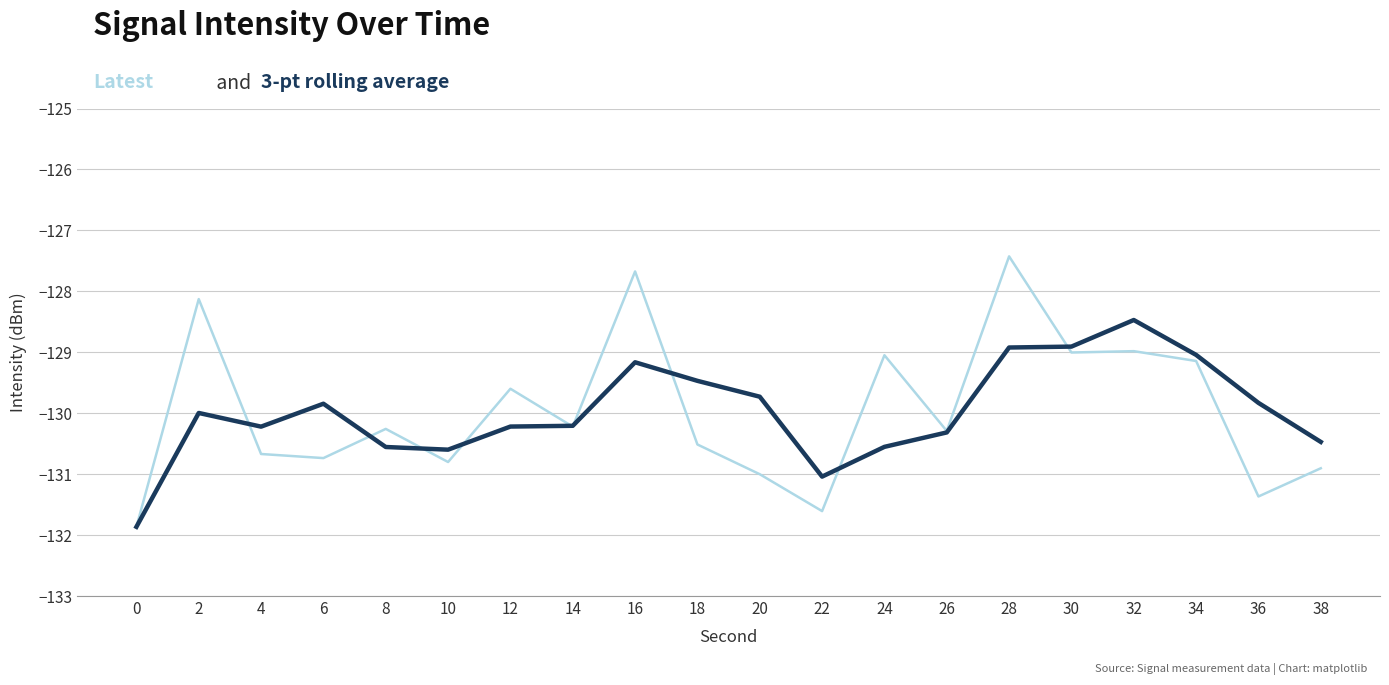

What is the total value across all series at 22?

-262.6